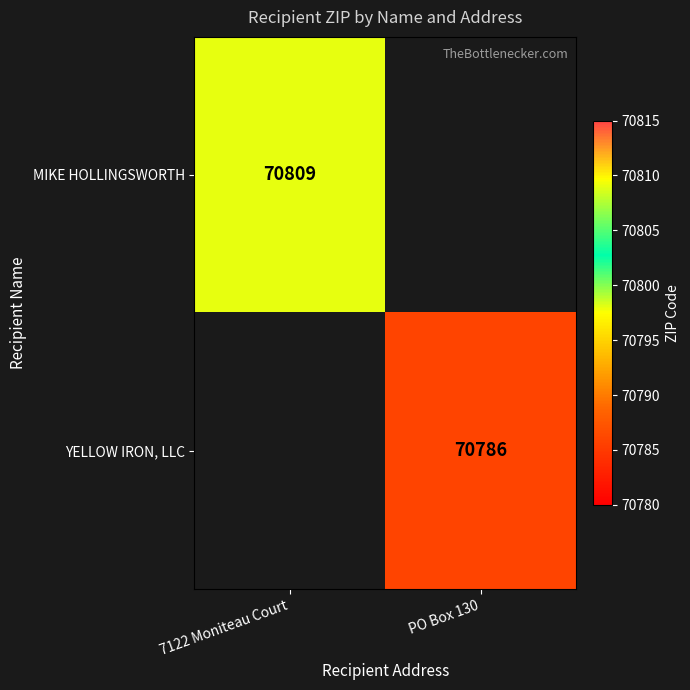

The MIKE HOLLINGSWORTH series shows 15731 at 7122 Moniteau Court. True or false?

False